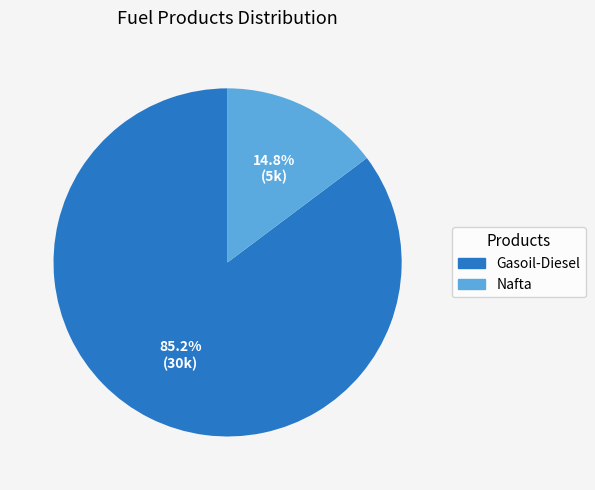

Which category accounts for the majority?

Gasoil-Diesel